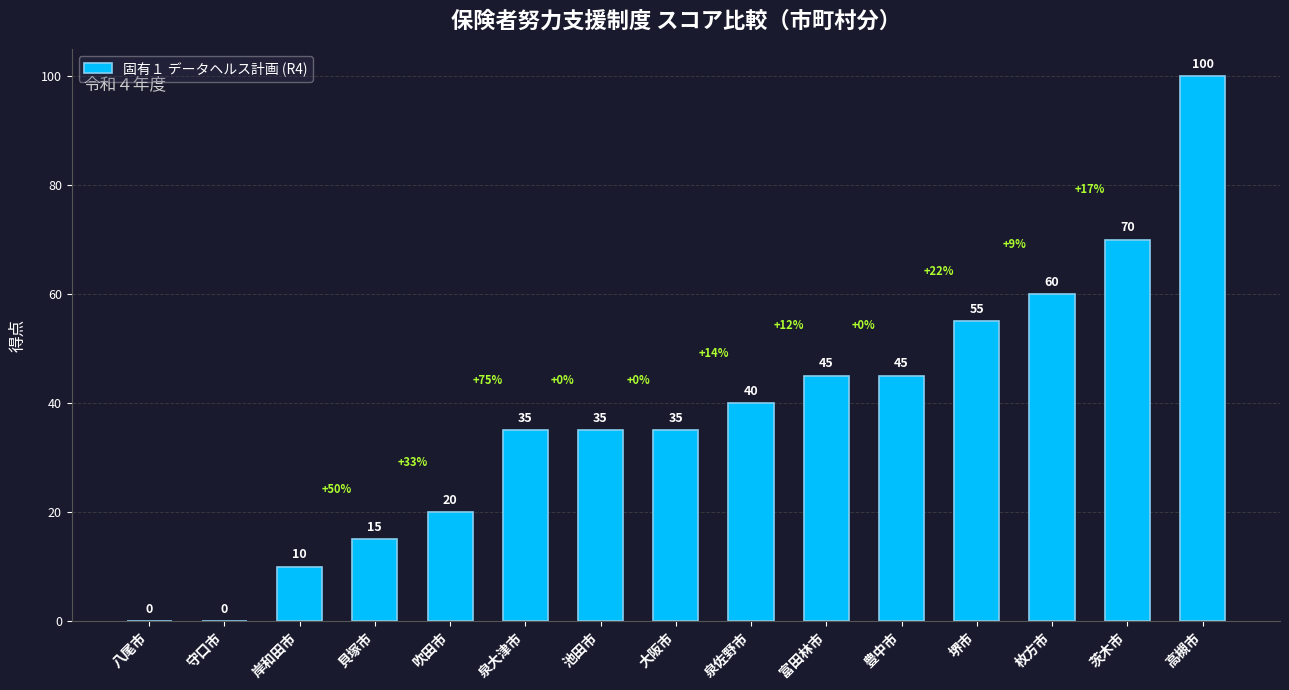

What is the change in value from 泉佐野市 to 豊中市?

+5